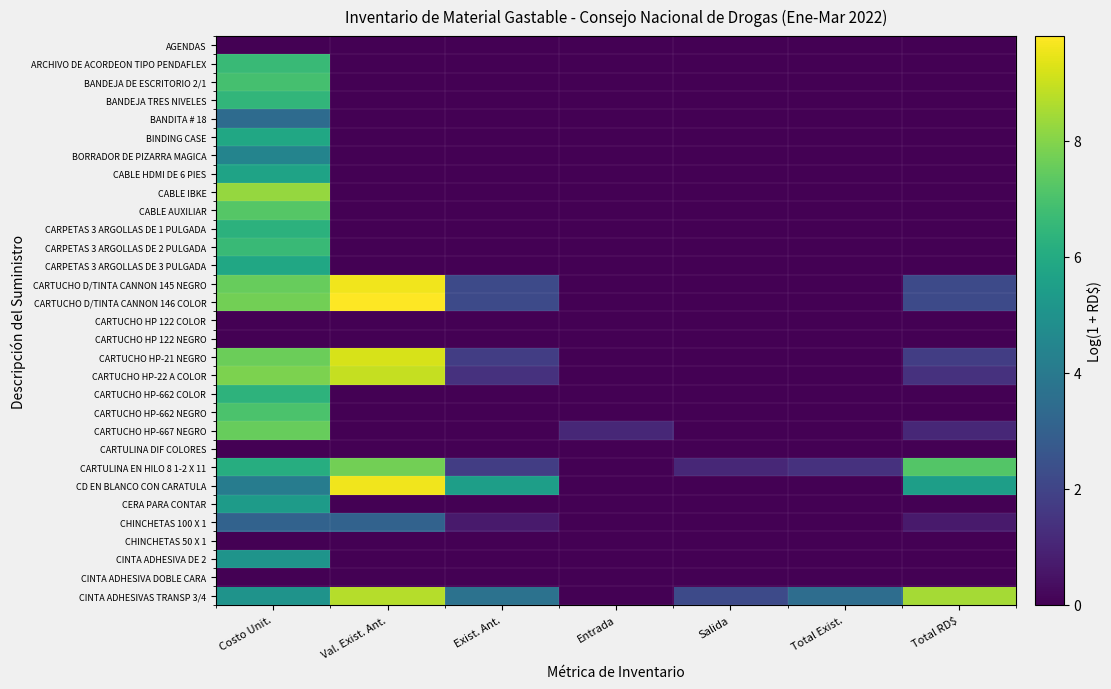

Reading right to left, list all the values displayed in this chart.

AGENDAS: Total RD$=0.0	Total Exist.=0.0	Salida=0.0	Entrada=0.0	Exist. Ant.=0.0	Val. Exist. Ant.=0.0	Costo Unit.=0.0
ARCHIVO DE ACORDEON TIPO PENDAFLEX: Total RD$=0.0	Total Exist.=0.0	Salida=0.0	Entrada=0.0	Exist. Ant.=0.0	Val. Exist. Ant.=0.0	Costo Unit.=6.6
BANDEJA DE ESCRITORIO 2/1: Total RD$=0.0	Total Exist.=0.0	Salida=0.0	Entrada=0.0	Exist. Ant.=0.0	Val. Exist. Ant.=0.0	Costo Unit.=6.9
BANDEJA TRES NIVELES: Total RD$=0.0	Total Exist.=0.0	Salida=0.0	Entrada=0.0	Exist. Ant.=0.0	Val. Exist. Ant.=0.0	Costo Unit.=6.5
BANDITA # 18: Total RD$=0.0	Total Exist.=0.0	Salida=0.0	Entrada=0.0	Exist. Ant.=0.0	Val. Exist. Ant.=0.0	Costo Unit.=3.4
BINDING CASE: Total RD$=0.0	Total Exist.=0.0	Salida=0.0	Entrada=0.0	Exist. Ant.=0.0	Val. Exist. Ant.=0.0	Costo Unit.=5.8
BORRADOR DE PIZARRA MAGICA: Total RD$=0.0	Total Exist.=0.0	Salida=0.0	Entrada=0.0	Exist. Ant.=0.0	Val. Exist. Ant.=0.0	Costo Unit.=4.4
CABLE HDMI DE 6 PIES: Total RD$=0.0	Total Exist.=0.0	Salida=0.0	Entrada=0.0	Exist. Ant.=0.0	Val. Exist. Ant.=0.0	Costo Unit.=5.7
CABLE IBKE: Total RD$=0.0	Total Exist.=0.0	Salida=0.0	Entrada=0.0	Exist. Ant.=0.0	Val. Exist. Ant.=0.0	Costo Unit.=8.2
CABLE AUXILIAR: Total RD$=0.0	Total Exist.=0.0	Salida=0.0	Entrada=0.0	Exist. Ant.=0.0	Val. Exist. Ant.=0.0	Costo Unit.=7.2
CARPETAS 3 ARGOLLAS DE 1 PULGADA: Total RD$=0.0	Total Exist.=0.0	Salida=0.0	Entrada=0.0	Exist. Ant.=0.0	Val. Exist. Ant.=0.0	Costo Unit.=6.3
CARPETAS 3 ARGOLLAS DE 2 PULGADA: Total RD$=0.0	Total Exist.=0.0	Salida=0.0	Entrada=0.0	Exist. Ant.=0.0	Val. Exist. Ant.=0.0	Costo Unit.=6.7
CARPETAS 3 ARGOLLAS DE 3 PULGADA: Total RD$=0.0	Total Exist.=0.0	Salida=0.0	Entrada=0.0	Exist. Ant.=0.0	Val. Exist. Ant.=0.0	Costo Unit.=5.9
CARTUCHO D/TINTA CANNON 145 NEGRO: Total RD$=2.2	Total Exist.=0.0	Salida=0.0	Entrada=0.0	Exist. Ant.=2.2	Val. Exist. Ant.=9.6	Costo Unit.=7.5
CARTUCHO D/TINTA CANNON 146 COLOR: Total RD$=2.2	Total Exist.=0.0	Salida=0.0	Entrada=0.0	Exist. Ant.=2.2	Val. Exist. Ant.=9.8	Costo Unit.=7.7
CARTUCHO HP 122 COLOR: Total RD$=0.0	Total Exist.=0.0	Salida=0.0	Entrada=0.0	Exist. Ant.=0.0	Val. Exist. Ant.=0.0	Costo Unit.=0.0
CARTUCHO HP 122 NEGRO: Total RD$=0.0	Total Exist.=0.0	Salida=0.0	Entrada=0.0	Exist. Ant.=0.0	Val. Exist. Ant.=0.0	Costo Unit.=0.0
CARTUCHO HP-21 NEGRO: Total RD$=1.8	Total Exist.=0.0	Salida=0.0	Entrada=0.0	Exist. Ant.=1.8	Val. Exist. Ant.=9.2	Costo Unit.=7.6
CARTUCHO HP-22 A COLOR: Total RD$=1.4	Total Exist.=0.0	Salida=0.0	Entrada=0.0	Exist. Ant.=1.4	Val. Exist. Ant.=9.0	Costo Unit.=7.9
CARTUCHO HP-662 COLOR: Total RD$=0.0	Total Exist.=0.0	Salida=0.0	Entrada=0.0	Exist. Ant.=0.0	Val. Exist. Ant.=0.0	Costo Unit.=6.3
CARTUCHO HP-662 NEGRO: Total RD$=0.0	Total Exist.=0.0	Salida=0.0	Entrada=0.0	Exist. Ant.=0.0	Val. Exist. Ant.=0.0	Costo Unit.=7.0
CARTUCHO HP-667 NEGRO: Total RD$=1.1	Total Exist.=0.0	Salida=0.0	Entrada=1.1	Exist. Ant.=0.0	Val. Exist. Ant.=0.0	Costo Unit.=7.5
CARTULINA DIF COLORES: Total RD$=0.0	Total Exist.=0.0	Salida=0.0	Entrada=0.0	Exist. Ant.=0.0	Val. Exist. Ant.=0.0	Costo Unit.=0.0
CARTULINA EN HILO 8 1-2 X 11: Total RD$=7.2	Total Exist.=1.4	Salida=1.1	Entrada=0.0	Exist. Ant.=1.8	Val. Exist. Ant.=7.7	Costo Unit.=6.1
CD EN BLANCO CON CARATULA: Total RD$=5.5	Total Exist.=0.0	Salida=0.0	Entrada=0.0	Exist. Ant.=5.5	Val. Exist. Ant.=9.6	Costo Unit.=4.1
CERA PARA CONTAR: Total RD$=0.0	Total Exist.=0.0	Salida=0.0	Entrada=0.0	Exist. Ant.=0.0	Val. Exist. Ant.=0.0	Costo Unit.=5.4
CHINCHETAS 100 X 1: Total RD$=0.7	Total Exist.=0.0	Salida=0.0	Entrada=0.0	Exist. Ant.=0.7	Val. Exist. Ant.=3.1	Costo Unit.=3.1
CHINCHETAS 50 X 1: Total RD$=0.0	Total Exist.=0.0	Salida=0.0	Entrada=0.0	Exist. Ant.=0.0	Val. Exist. Ant.=0.0	Costo Unit.=0.0
CINTA ADHESIVA DE 2: Total RD$=0.0	Total Exist.=0.0	Salida=0.0	Entrada=0.0	Exist. Ant.=0.0	Val. Exist. Ant.=0.0	Costo Unit.=5.1
CINTA ADHESIVA DOBLE CARA: Total RD$=0.0	Total Exist.=0.0	Salida=0.0	Entrada=0.0	Exist. Ant.=0.0	Val. Exist. Ant.=0.0	Costo Unit.=0.0
CINTA ADHESIVAS TRANSP 3/4: Total RD$=8.5	Total Exist.=3.5	Salida=2.2	Entrada=0.0	Exist. Ant.=3.7	Val. Exist. Ant.=8.7	Costo Unit.=5.0